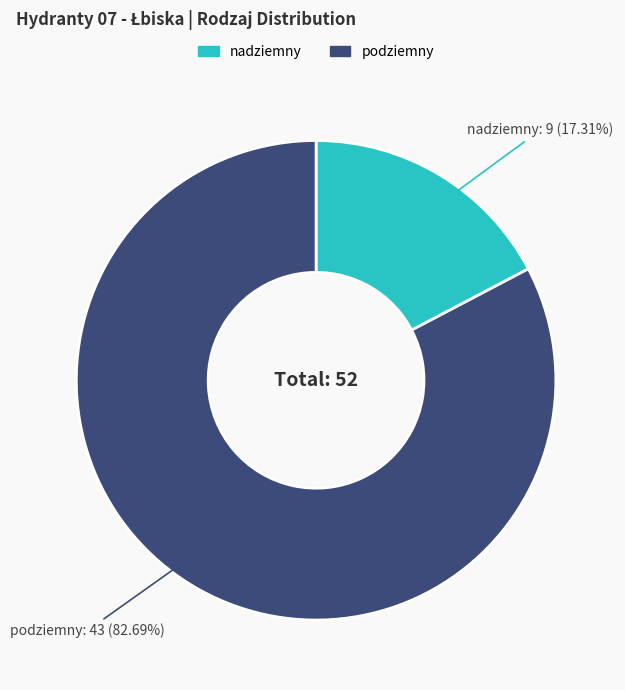

Which category accounts for the majority?

podziemny